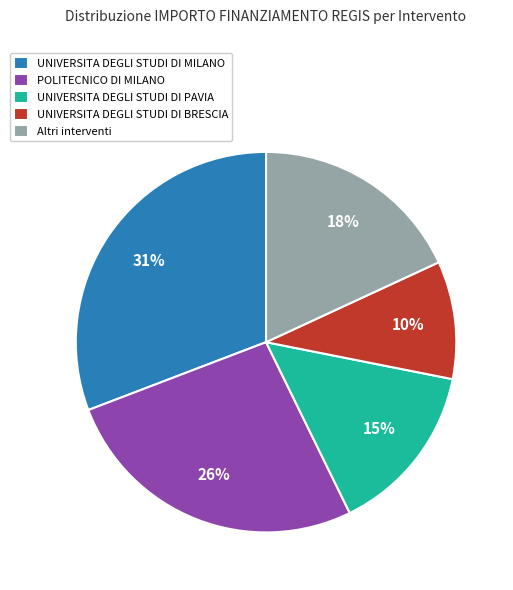

What percentage is the POLITECNICO DI MILANO slice, to the nearest percent?

26%